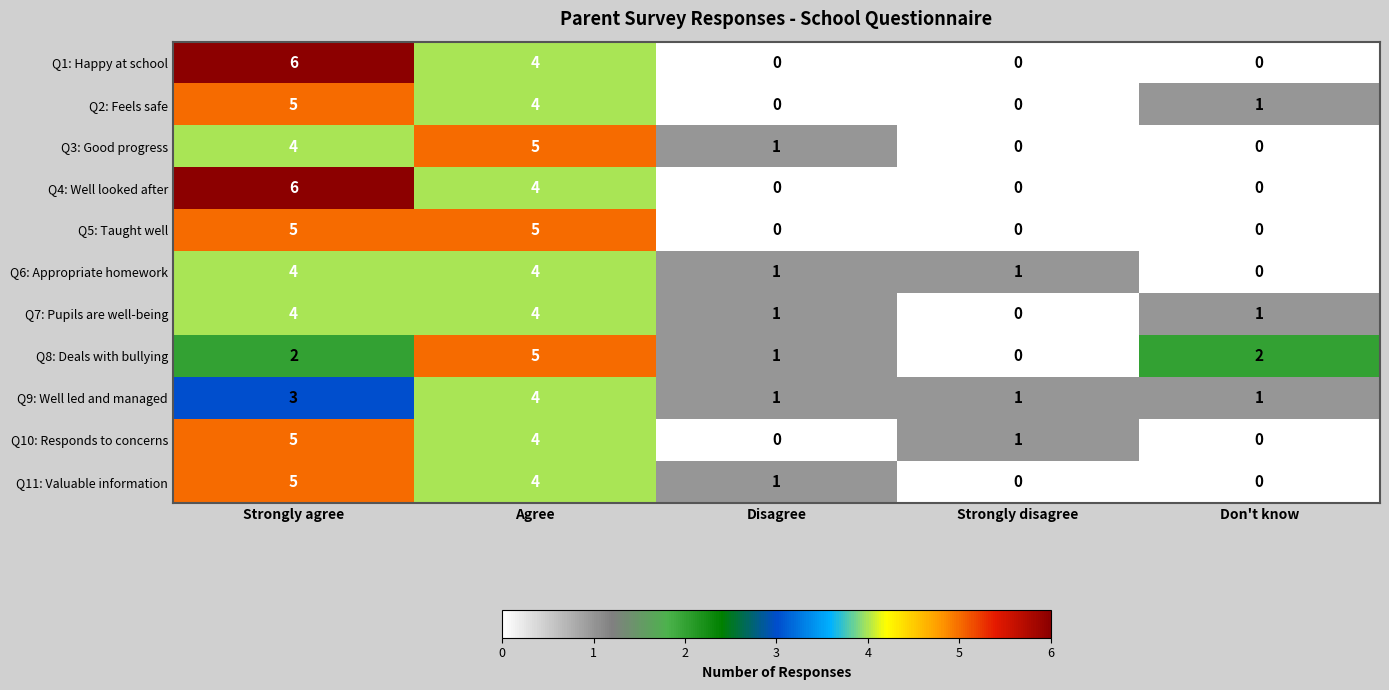

What is the spread (max minus min) of values at Don't know?

2